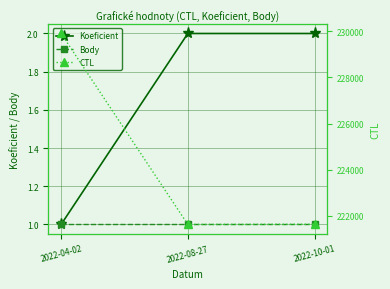

True or false: Body has a value of 0 at 2022-04-02.

False